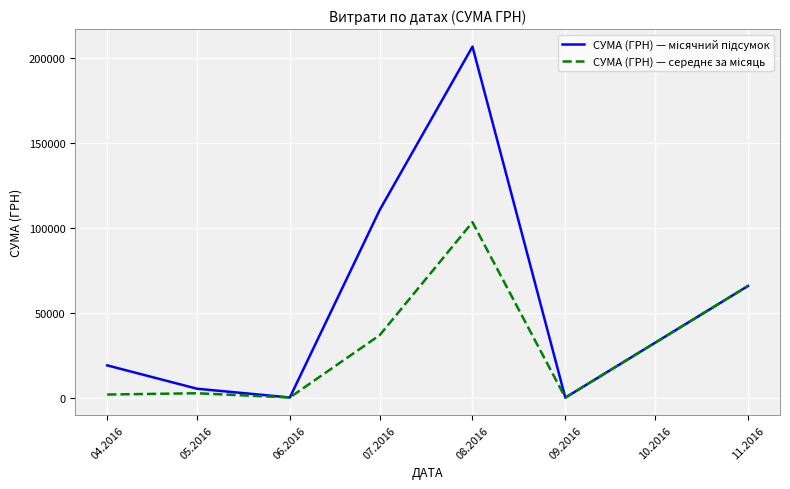

What is the total value across all series at 08.2016?

309947.5